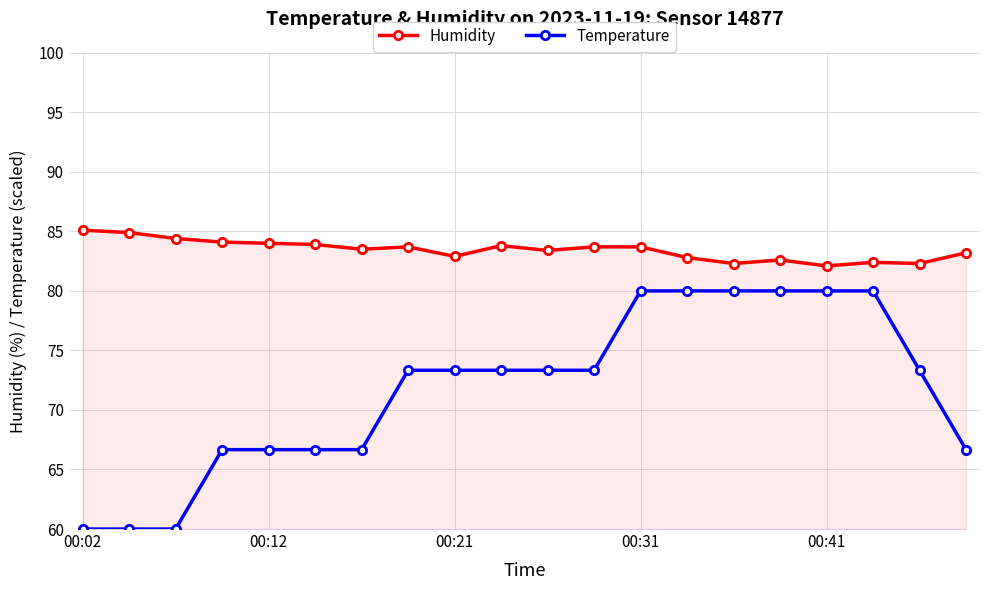

What is the difference between the maximum and minimum values in the Humidity series?

3.0